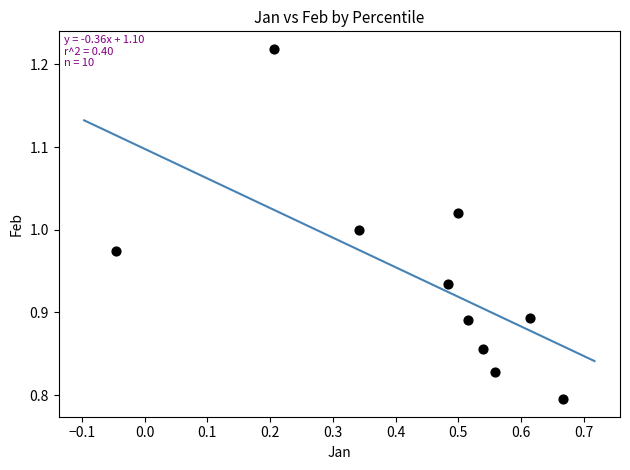

What is the average X value?

0.4